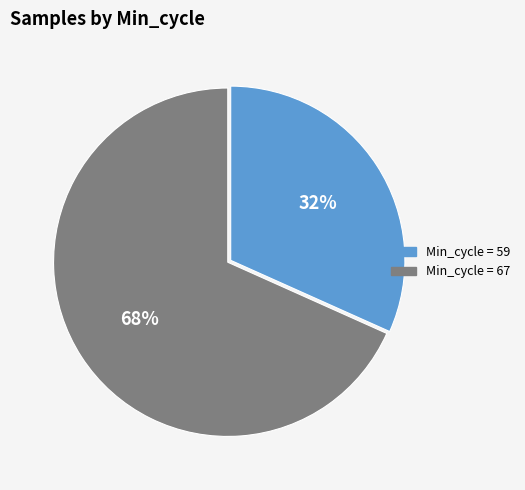

Does any single category account for the majority?

Yes